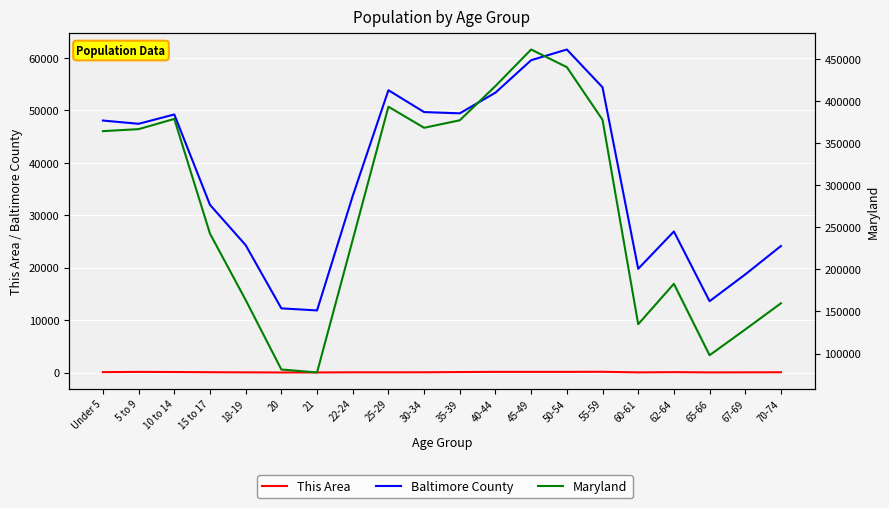

What is the smallest value displayed?

11